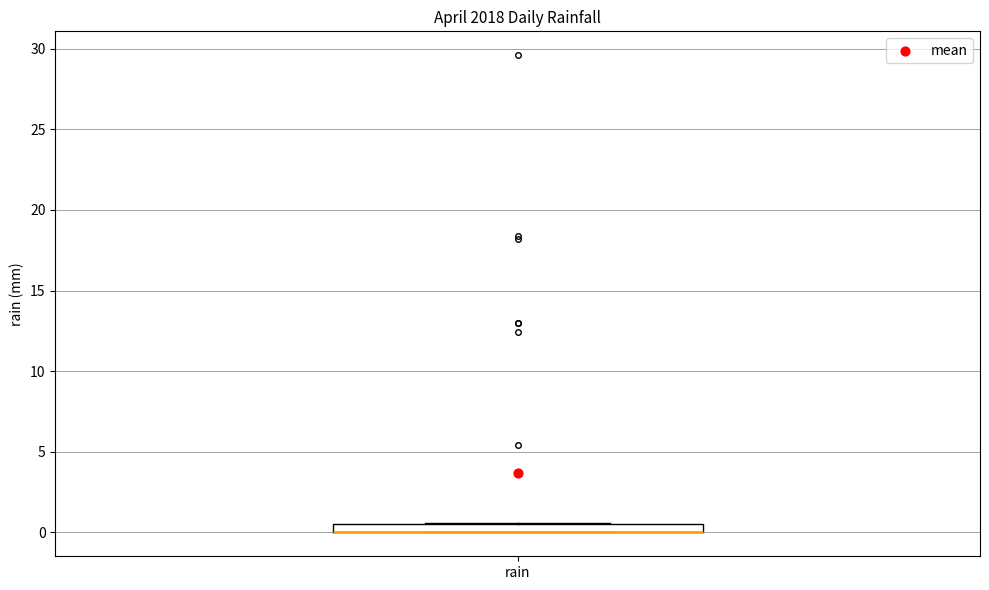

Where is the lower edge of the box for rain on the y-axis? The values are not printed on the chart, so give them approximately, as read against the axis.

0.0